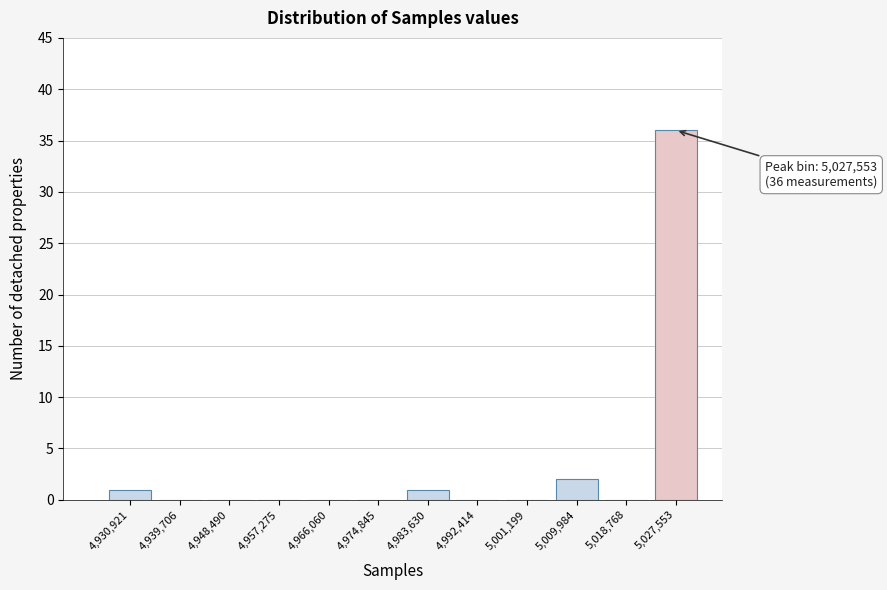

The chart shows a value of 0 at 4,974,845. True or false?

True